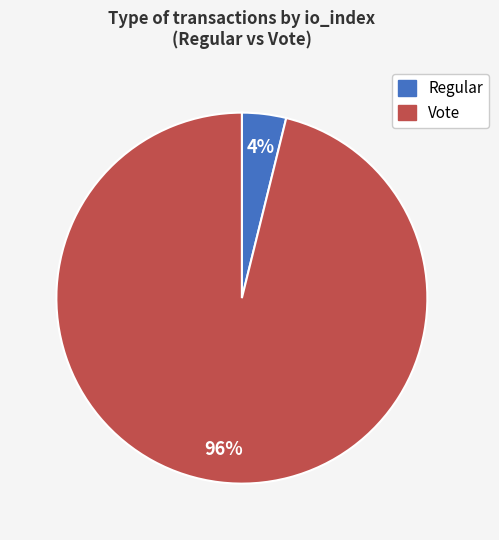

To the nearest percent, what is the difference between the largest and smallest slice percentages?

92%